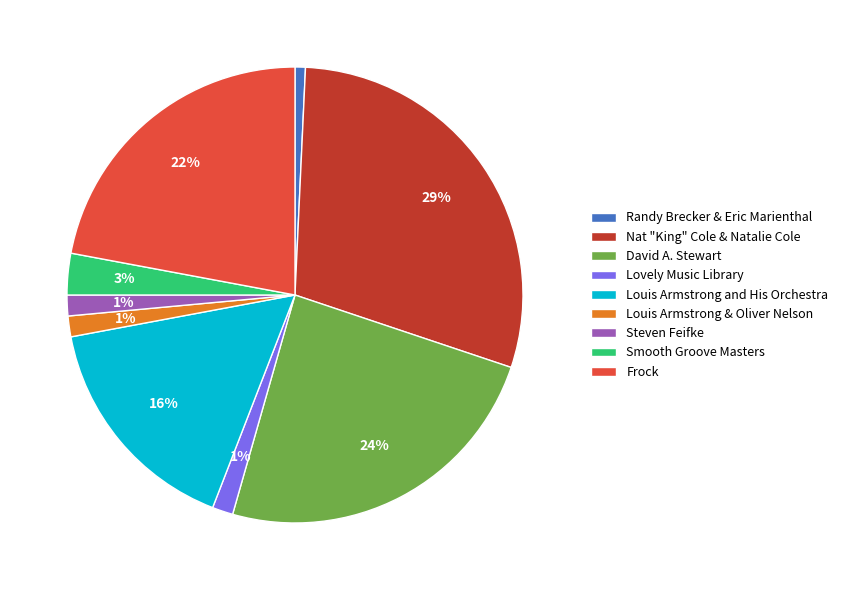

How many segments does this pie chart have?

9